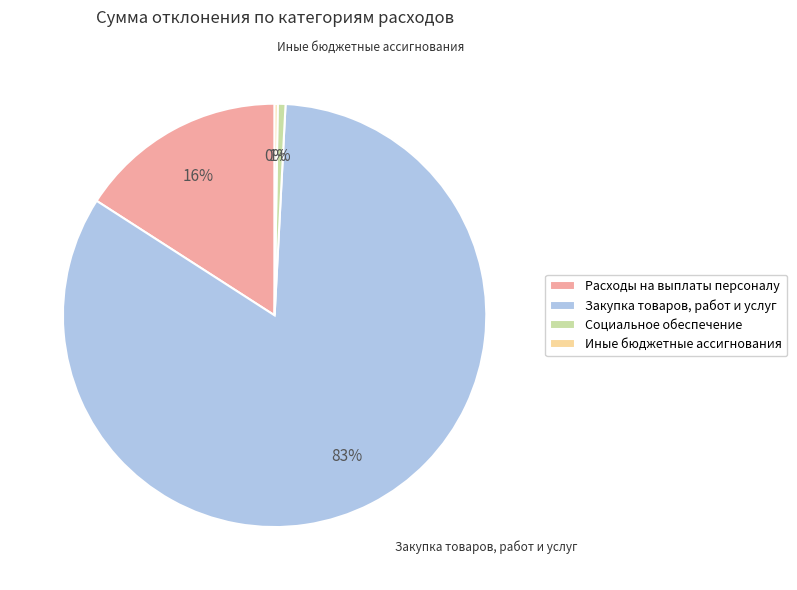

Between Социальное обеспечение and Расходы на выплаты персоналу, which is larger?

Расходы на выплаты персоналу